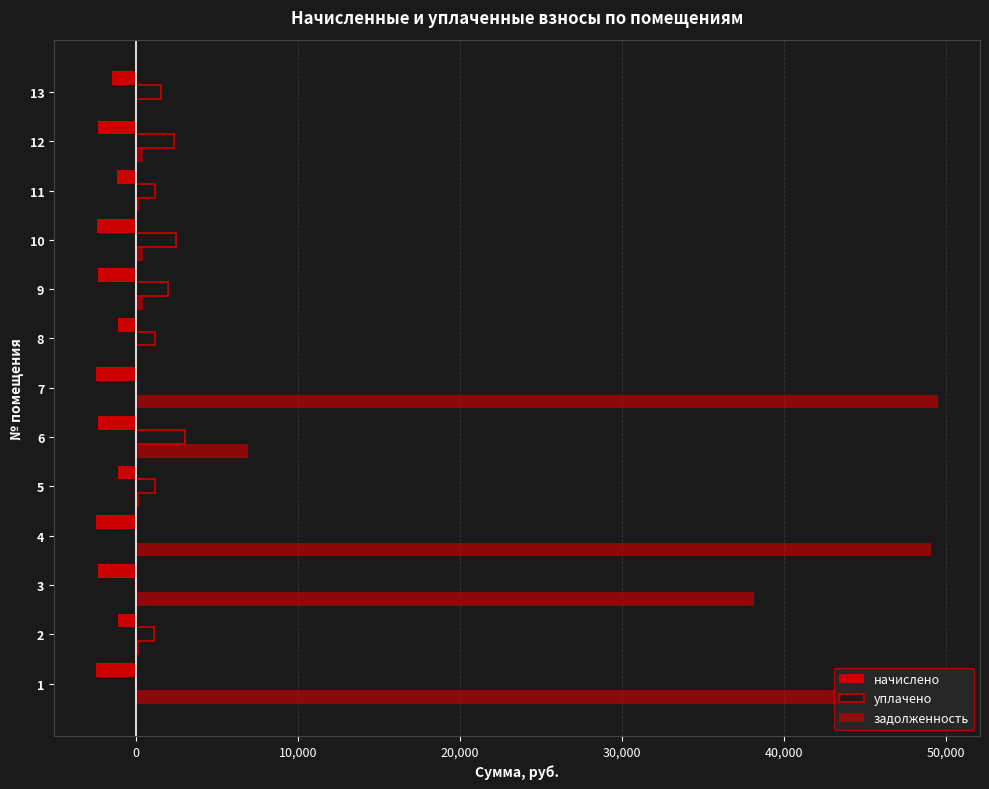

How many data points in задолженность are above 393?

8